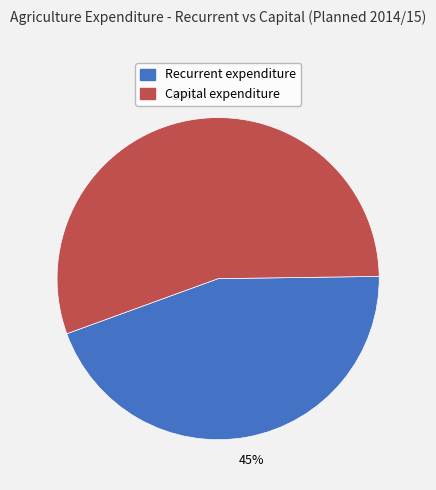

What is the smallest slice in the pie chart?

Recurrent expenditure